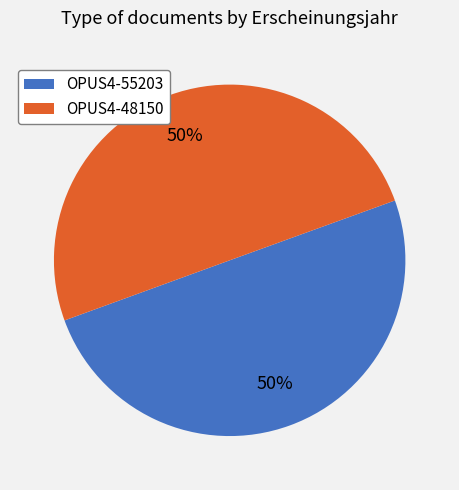

The OPUS4-48150 slice represents 50% of the pie. True or false?

True